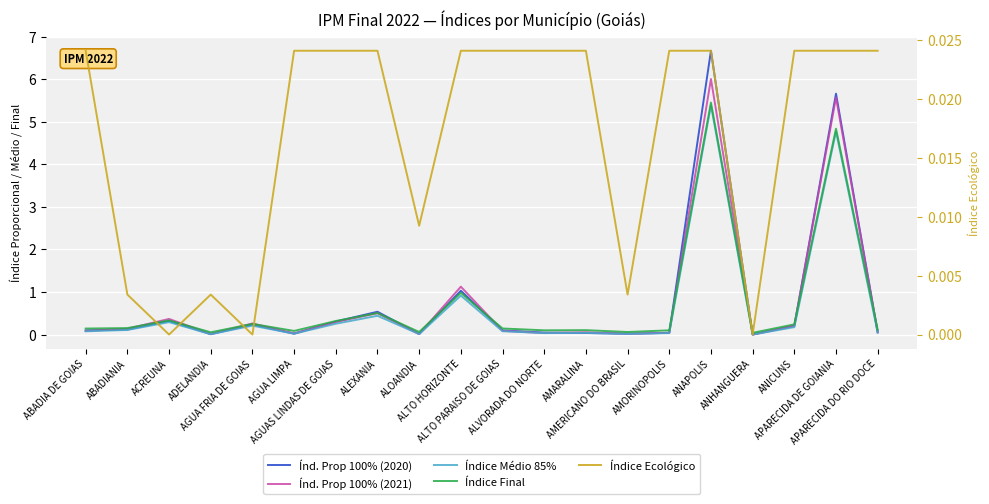

What is the sum of the Índice Final values at ADELANDIA and AMERICANO DO BRASIL?

0.1